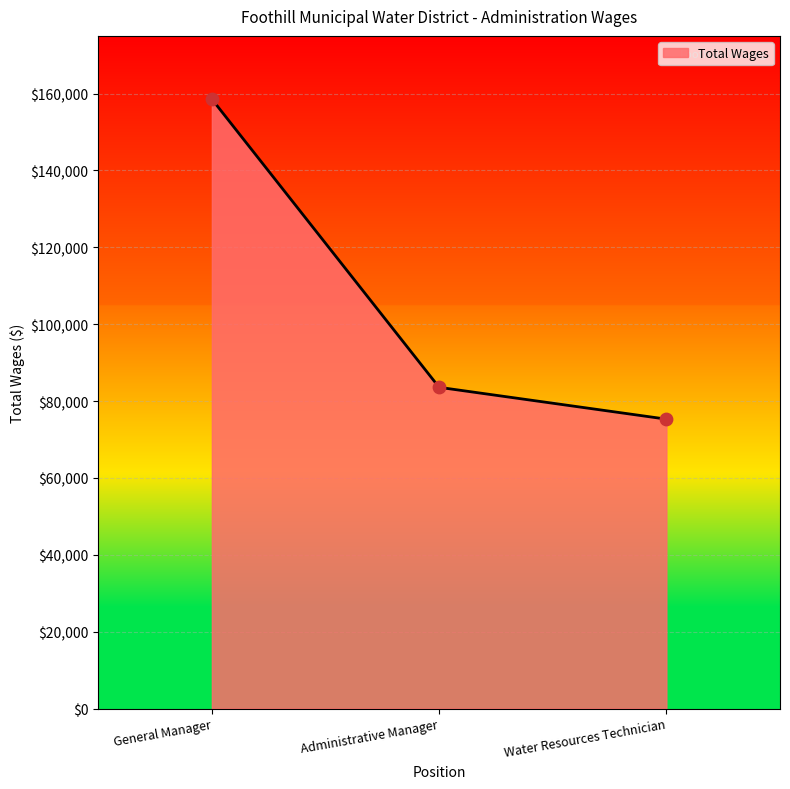

Which has a higher value, Water Resources Technician or Administrative Manager?

Administrative Manager